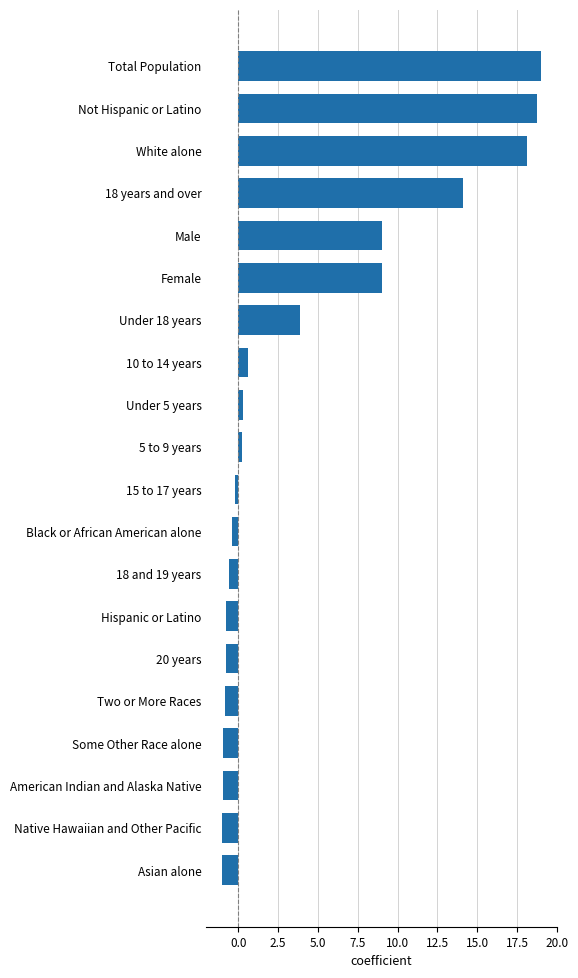

What is the average value?

4.3